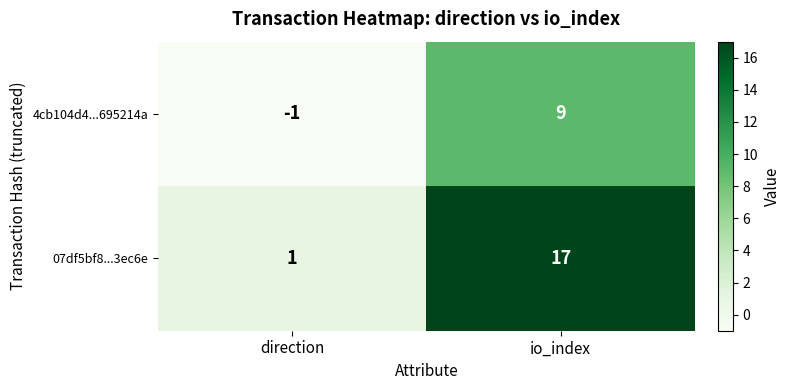

At which label is 07df5bf8...3ec6e closest to 9?

direction